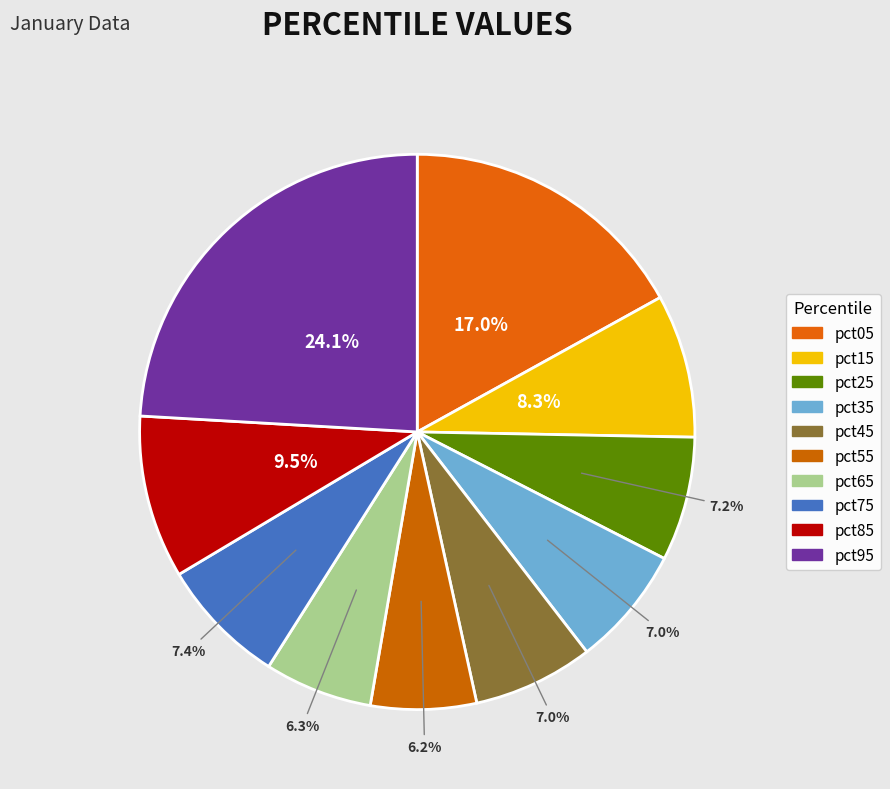

To the nearest percent, what is the combined percentage of pct35 and pct45?

14%